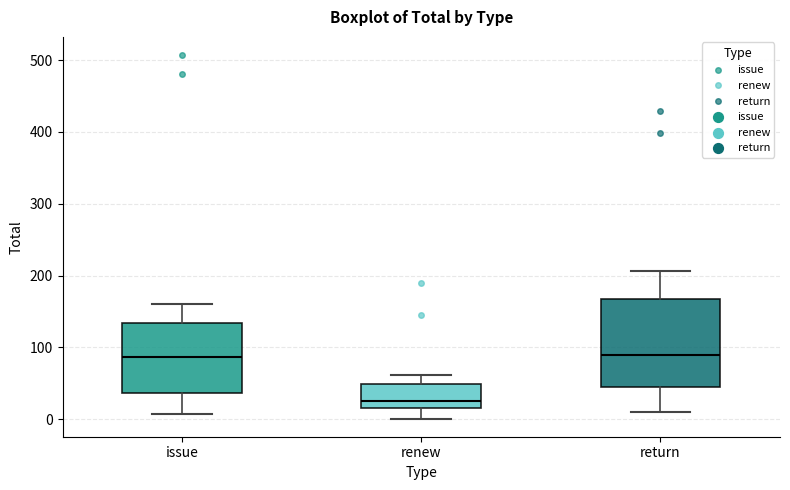

Comparing the boxes themselves (not the whiskers), which one is the tallest?

return